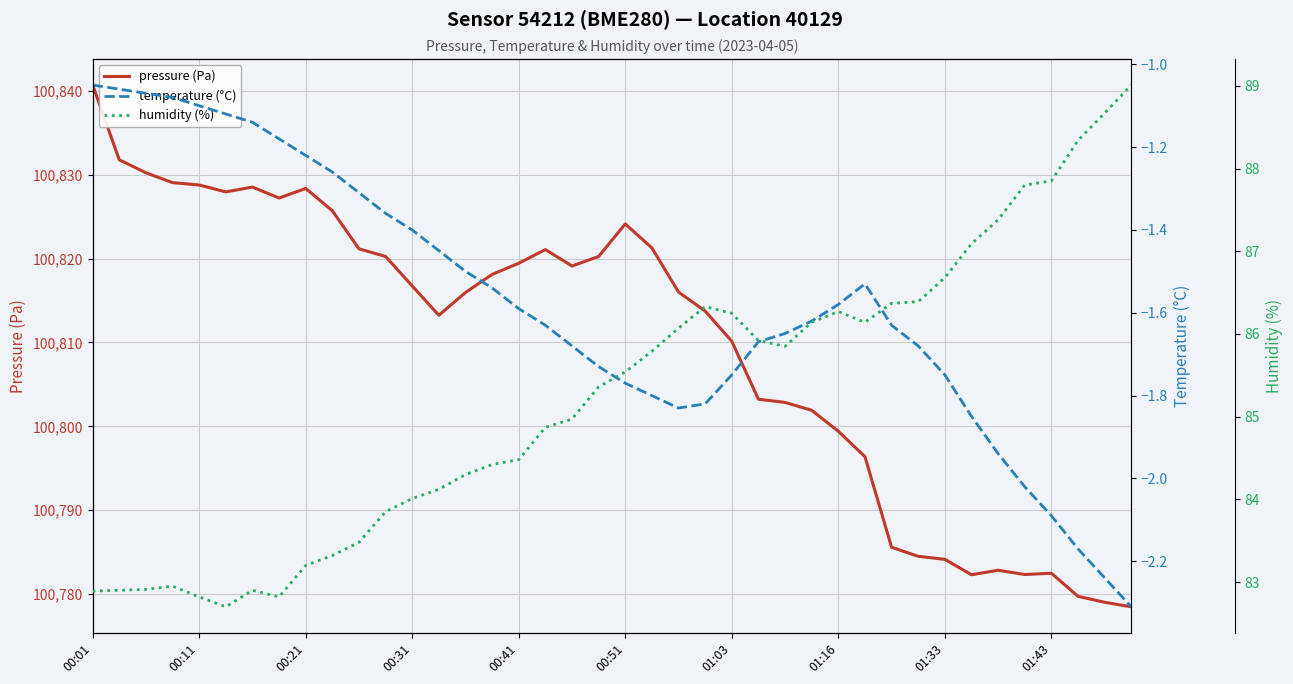

Rank the series by their maximum value, from lowest to highest.

temperature (°C), humidity (%), pressure (Pa)